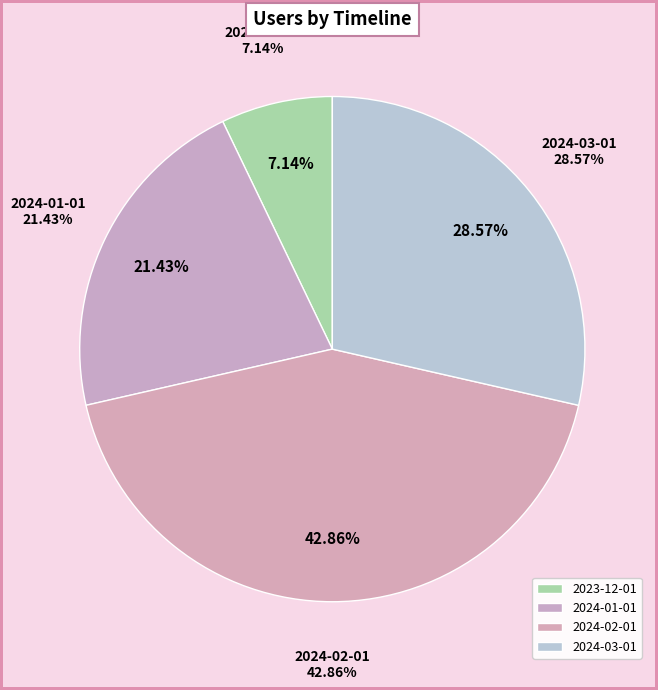

What percentage is the 2024-01-01 slice, to the nearest percent?

21%